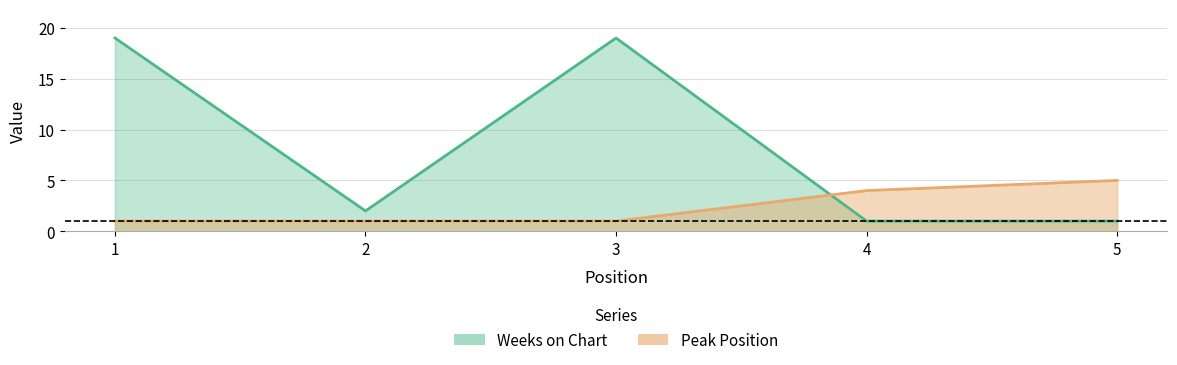

What value does the Peak Position series have at 1?

1